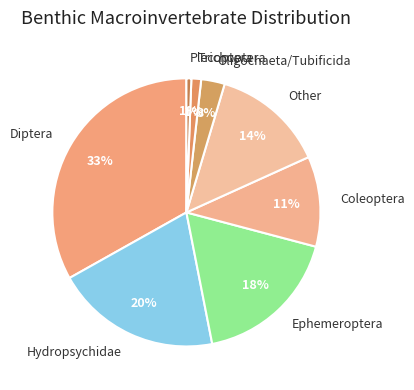

To the nearest percent, what is the difference between the Plecoptera and Hydropsychidae slice percentages?

19%